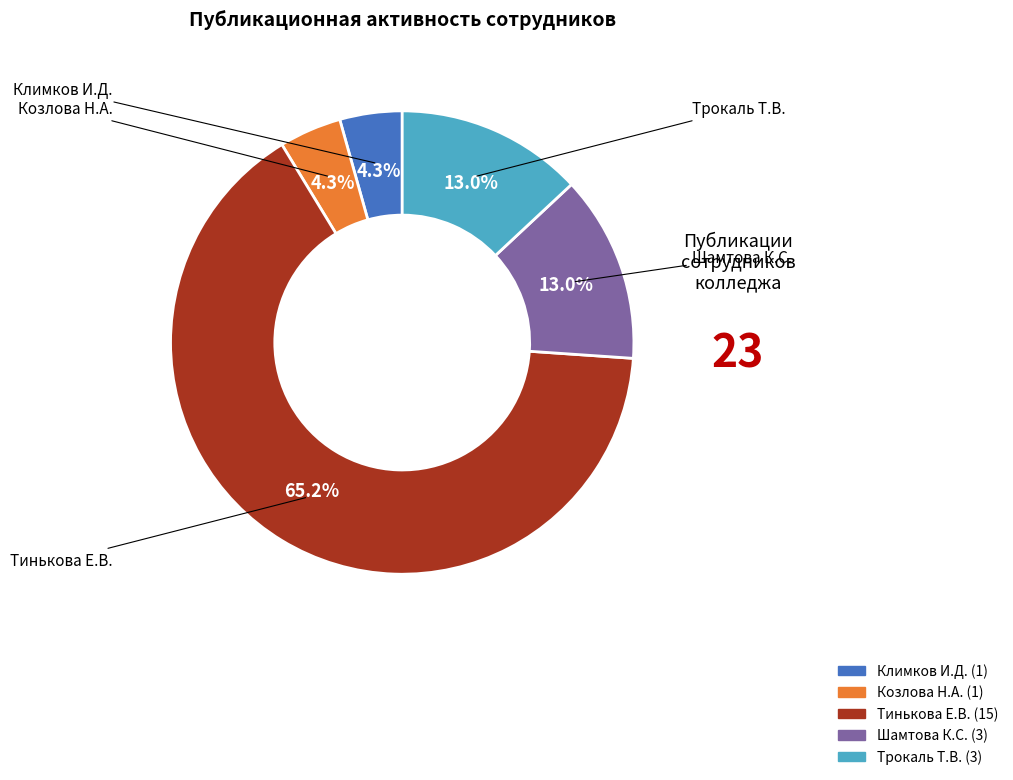

To the nearest percent, what portion does Климков И.Д. represent?

4%